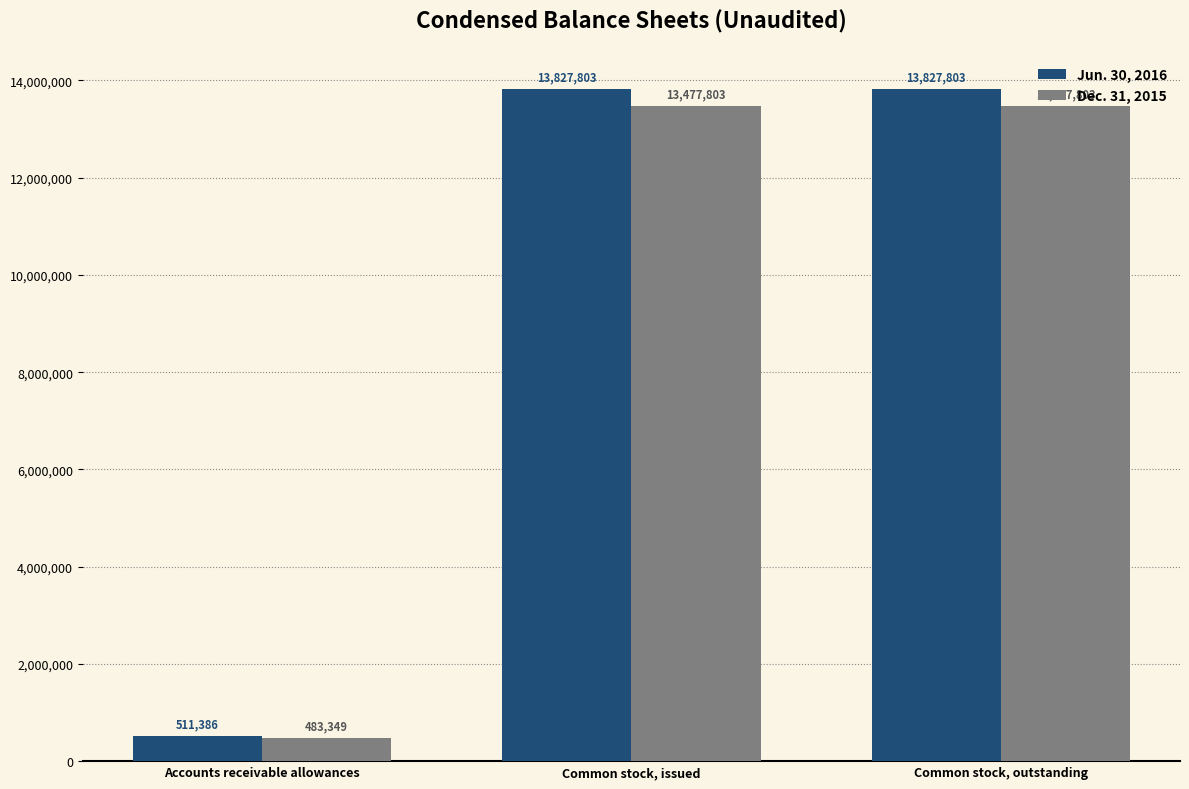

What is the value of the Dec. 31, 2015 bar at the 3rd from the left?

13477803